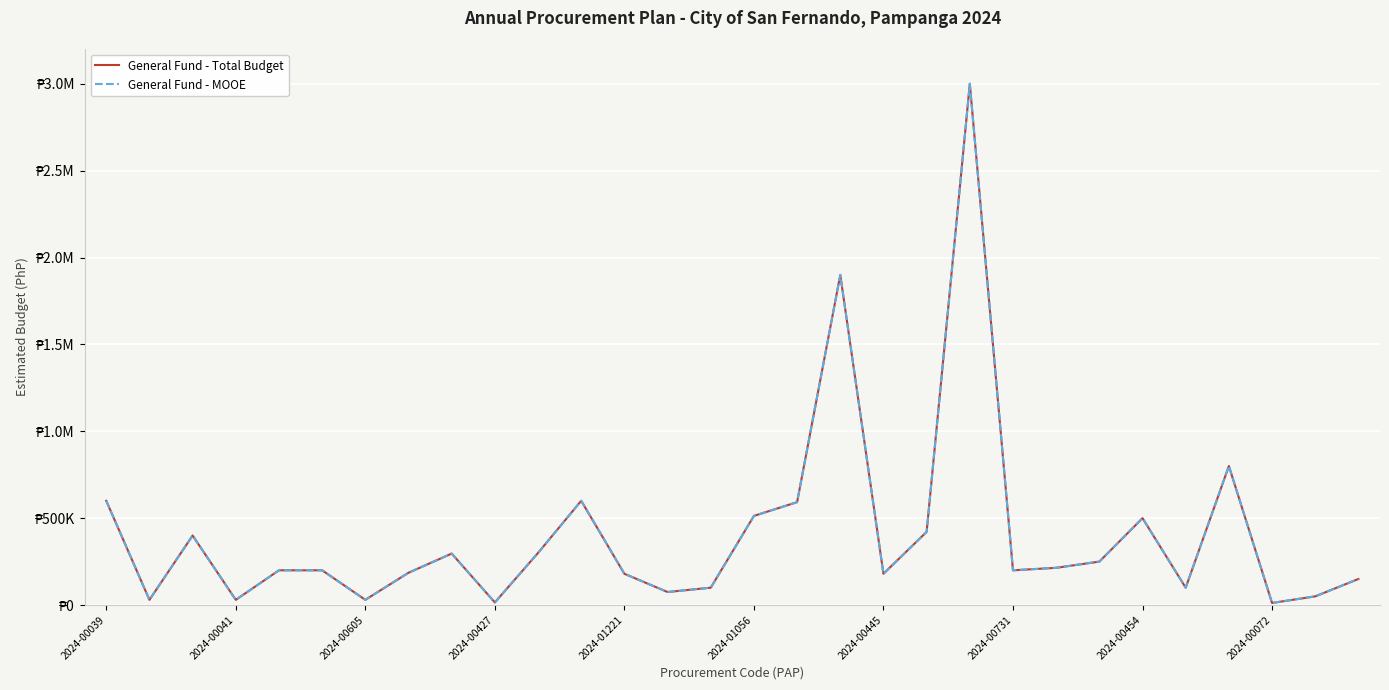

Does the chart have visible grid lines?

Yes